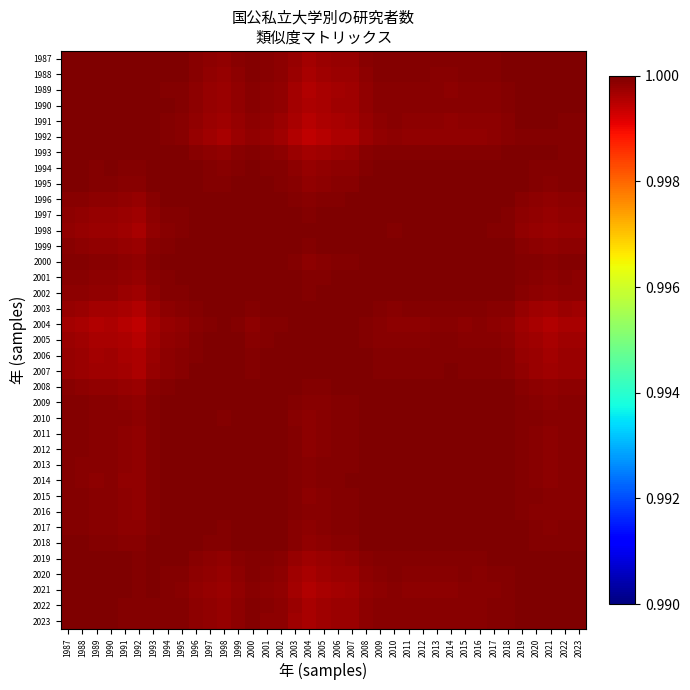

Reading right to left, extract all data points from this chart.

1987: 2023=1.0	2022=1.0	2021=1.0	2020=1.0	2019=1.0	2018=1.0	2017=1.0	2016=1.0	2015=1.0	2014=1.0	2013=1.0	2012=1.0	2011=1.0	2010=1.0	2009=1.0	2008=1.0	2007=1.0	2006=1.0	2005=1.0	2004=1.0	2003=1.0	2002=1.0	2001=1.0	2000=1.0	1999=1.0	1998=1.0	1997=1.0	1996=1.0	1995=1.0	1994=1.0	1993=1.0	1992=1.0	1991=1.0	1990=1.0	1989=1.0	1988=1.0	1987=1.0
1988: 2023=1.0	2022=1.0	2021=1.0	2020=1.0	2019=1.0	2018=1.0	2017=1.0	2016=1.0	2015=1.0	2014=1.0	2013=1.0	2012=1.0	2011=1.0	2010=1.0	2009=1.0	2008=1.0	2007=1.0	2006=1.0	2005=1.0	2004=1.0	2003=1.0	2002=1.0	2001=1.0	2000=1.0	1999=1.0	1998=1.0	1997=1.0	1996=1.0	1995=1.0	1994=1.0	1993=1.0	1992=1.0	1991=1.0	1990=1.0	1989=1.0	1988=1.0	1987=1.0
1989: 2023=1.0	2022=1.0	2021=1.0	2020=1.0	2019=1.0	2018=1.0	2017=1.0	2016=1.0	2015=1.0	2014=1.0	2013=1.0	2012=1.0	2011=1.0	2010=1.0	2009=1.0	2008=1.0	2007=1.0	2006=1.0	2005=1.0	2004=1.0	2003=1.0	2002=1.0	2001=1.0	2000=1.0	1999=1.0	1998=1.0	1997=1.0	1996=1.0	1995=1.0	1994=1.0	1993=1.0	1992=1.0	1991=1.0	1990=1.0	1989=1.0	1988=1.0	1987=1.0
1990: 2023=1.0	2022=1.0	2021=1.0	2020=1.0	2019=1.0	2018=1.0	2017=1.0	2016=1.0	2015=1.0	2014=1.0	2013=1.0	2012=1.0	2011=1.0	2010=1.0	2009=1.0	2008=1.0	2007=1.0	2006=1.0	2005=1.0	2004=1.0	2003=1.0	2002=1.0	2001=1.0	2000=1.0	1999=1.0	1998=1.0	1997=1.0	1996=1.0	1995=1.0	1994=1.0	1993=1.0	1992=1.0	1991=1.0	1990=1.0	1989=1.0	1988=1.0	1987=1.0
1991: 2023=1.0	2022=1.0	2021=1.0	2020=1.0	2019=1.0	2018=1.0	2017=1.0	2016=1.0	2015=1.0	2014=1.0	2013=1.0	2012=1.0	2011=1.0	2010=1.0	2009=1.0	2008=1.0	2007=1.0	2006=1.0	2005=1.0	2004=1.0	2003=1.0	2002=1.0	2001=1.0	2000=1.0	1999=1.0	1998=1.0	1997=1.0	1996=1.0	1995=1.0	1994=1.0	1993=1.0	1992=1.0	1991=1.0	1990=1.0	1989=1.0	1988=1.0	1987=1.0
1992: 2023=1.0	2022=1.0	2021=1.0	2020=1.0	2019=1.0	2018=1.0	2017=1.0	2016=1.0	2015=1.0	2014=1.0	2013=1.0	2012=1.0	2011=1.0	2010=1.0	2009=1.0	2008=1.0	2007=1.0	2006=1.0	2005=1.0	2004=1.0	2003=1.0	2002=1.0	2001=1.0	2000=1.0	1999=1.0	1998=1.0	1997=1.0	1996=1.0	1995=1.0	1994=1.0	1993=1.0	1992=1.0	1991=1.0	1990=1.0	1989=1.0	1988=1.0	1987=1.0
1993: 2023=1.0	2022=1.0	2021=1.0	2020=1.0	2019=1.0	2018=1.0	2017=1.0	2016=1.0	2015=1.0	2014=1.0	2013=1.0	2012=1.0	2011=1.0	2010=1.0	2009=1.0	2008=1.0	2007=1.0	2006=1.0	2005=1.0	2004=1.0	2003=1.0	2002=1.0	2001=1.0	2000=1.0	1999=1.0	1998=1.0	1997=1.0	1996=1.0	1995=1.0	1994=1.0	1993=1.0	1992=1.0	1991=1.0	1990=1.0	1989=1.0	1988=1.0	1987=1.0
1994: 2023=1.0	2022=1.0	2021=1.0	2020=1.0	2019=1.0	2018=1.0	2017=1.0	2016=1.0	2015=1.0	2014=1.0	2013=1.0	2012=1.0	2011=1.0	2010=1.0	2009=1.0	2008=1.0	2007=1.0	2006=1.0	2005=1.0	2004=1.0	2003=1.0	2002=1.0	2001=1.0	2000=1.0	1999=1.0	1998=1.0	1997=1.0	1996=1.0	1995=1.0	1994=1.0	1993=1.0	1992=1.0	1991=1.0	1990=1.0	1989=1.0	1988=1.0	1987=1.0
1995: 2023=1.0	2022=1.0	2021=1.0	2020=1.0	2019=1.0	2018=1.0	2017=1.0	2016=1.0	2015=1.0	2014=1.0	2013=1.0	2012=1.0	2011=1.0	2010=1.0	2009=1.0	2008=1.0	2007=1.0	2006=1.0	2005=1.0	2004=1.0	2003=1.0	2002=1.0	2001=1.0	2000=1.0	1999=1.0	1998=1.0	1997=1.0	1996=1.0	1995=1.0	1994=1.0	1993=1.0	1992=1.0	1991=1.0	1990=1.0	1989=1.0	1988=1.0	1987=1.0
1996: 2023=1.0	2022=1.0	2021=1.0	2020=1.0	2019=1.0	2018=1.0	2017=1.0	2016=1.0	2015=1.0	2014=1.0	2013=1.0	2012=1.0	2011=1.0	2010=1.0	2009=1.0	2008=1.0	2007=1.0	2006=1.0	2005=1.0	2004=1.0	2003=1.0	2002=1.0	2001=1.0	2000=1.0	1999=1.0	1998=1.0	1997=1.0	1996=1.0	1995=1.0	1994=1.0	1993=1.0	1992=1.0	1991=1.0	1990=1.0	1989=1.0	1988=1.0	1987=1.0
1997: 2023=1.0	2022=1.0	2021=1.0	2020=1.0	2019=1.0	2018=1.0	2017=1.0	2016=1.0	2015=1.0	2014=1.0	2013=1.0	2012=1.0	2011=1.0	2010=1.0	2009=1.0	2008=1.0	2007=1.0	2006=1.0	2005=1.0	2004=1.0	2003=1.0	2002=1.0	2001=1.0	2000=1.0	1999=1.0	1998=1.0	1997=1.0	1996=1.0	1995=1.0	1994=1.0	1993=1.0	1992=1.0	1991=1.0	1990=1.0	1989=1.0	1988=1.0	1987=1.0
1998: 2023=1.0	2022=1.0	2021=1.0	2020=1.0	2019=1.0	2018=1.0	2017=1.0	2016=1.0	2015=1.0	2014=1.0	2013=1.0	2012=1.0	2011=1.0	2010=1.0	2009=1.0	2008=1.0	2007=1.0	2006=1.0	2005=1.0	2004=1.0	2003=1.0	2002=1.0	2001=1.0	2000=1.0	1999=1.0	1998=1.0	1997=1.0	1996=1.0	1995=1.0	1994=1.0	1993=1.0	1992=1.0	1991=1.0	1990=1.0	1989=1.0	1988=1.0	1987=1.0
1999: 2023=1.0	2022=1.0	2021=1.0	2020=1.0	2019=1.0	2018=1.0	2017=1.0	2016=1.0	2015=1.0	2014=1.0	2013=1.0	2012=1.0	2011=1.0	2010=1.0	2009=1.0	2008=1.0	2007=1.0	2006=1.0	2005=1.0	2004=1.0	2003=1.0	2002=1.0	2001=1.0	2000=1.0	1999=1.0	1998=1.0	1997=1.0	1996=1.0	1995=1.0	1994=1.0	1993=1.0	1992=1.0	1991=1.0	1990=1.0	1989=1.0	1988=1.0	1987=1.0
2000: 2023=1.0	2022=1.0	2021=1.0	2020=1.0	2019=1.0	2018=1.0	2017=1.0	2016=1.0	2015=1.0	2014=1.0	2013=1.0	2012=1.0	2011=1.0	2010=1.0	2009=1.0	2008=1.0	2007=1.0	2006=1.0	2005=1.0	2004=1.0	2003=1.0	2002=1.0	2001=1.0	2000=1.0	1999=1.0	1998=1.0	1997=1.0	1996=1.0	1995=1.0	1994=1.0	1993=1.0	1992=1.0	1991=1.0	1990=1.0	1989=1.0	1988=1.0	1987=1.0
2001: 2023=1.0	2022=1.0	2021=1.0	2020=1.0	2019=1.0	2018=1.0	2017=1.0	2016=1.0	2015=1.0	2014=1.0	2013=1.0	2012=1.0	2011=1.0	2010=1.0	2009=1.0	2008=1.0	2007=1.0	2006=1.0	2005=1.0	2004=1.0	2003=1.0	2002=1.0	2001=1.0	2000=1.0	1999=1.0	1998=1.0	1997=1.0	1996=1.0	1995=1.0	1994=1.0	1993=1.0	1992=1.0	1991=1.0	1990=1.0	1989=1.0	1988=1.0	1987=1.0
2002: 2023=1.0	2022=1.0	2021=1.0	2020=1.0	2019=1.0	2018=1.0	2017=1.0	2016=1.0	2015=1.0	2014=1.0	2013=1.0	2012=1.0	2011=1.0	2010=1.0	2009=1.0	2008=1.0	2007=1.0	2006=1.0	2005=1.0	2004=1.0	2003=1.0	2002=1.0	2001=1.0	2000=1.0	1999=1.0	1998=1.0	1997=1.0	1996=1.0	1995=1.0	1994=1.0	1993=1.0	1992=1.0	1991=1.0	1990=1.0	1989=1.0	1988=1.0	1987=1.0
2003: 2023=1.0	2022=1.0	2021=1.0	2020=1.0	2019=1.0	2018=1.0	2017=1.0	2016=1.0	2015=1.0	2014=1.0	2013=1.0	2012=1.0	2011=1.0	2010=1.0	2009=1.0	2008=1.0	2007=1.0	2006=1.0	2005=1.0	2004=1.0	2003=1.0	2002=1.0	2001=1.0	2000=1.0	1999=1.0	1998=1.0	1997=1.0	1996=1.0	1995=1.0	1994=1.0	1993=1.0	1992=1.0	1991=1.0	1990=1.0	1989=1.0	1988=1.0	1987=1.0
2004: 2023=1.0	2022=1.0	2021=1.0	2020=1.0	2019=1.0	2018=1.0	2017=1.0	2016=1.0	2015=1.0	2014=1.0	2013=1.0	2012=1.0	2011=1.0	2010=1.0	2009=1.0	2008=1.0	2007=1.0	2006=1.0	2005=1.0	2004=1.0	2003=1.0	2002=1.0	2001=1.0	2000=1.0	1999=1.0	1998=1.0	1997=1.0	1996=1.0	1995=1.0	1994=1.0	1993=1.0	1992=1.0	1991=1.0	1990=1.0	1989=1.0	1988=1.0	1987=1.0
2005: 2023=1.0	2022=1.0	2021=1.0	2020=1.0	2019=1.0	2018=1.0	2017=1.0	2016=1.0	2015=1.0	2014=1.0	2013=1.0	2012=1.0	2011=1.0	2010=1.0	2009=1.0	2008=1.0	2007=1.0	2006=1.0	2005=1.0	2004=1.0	2003=1.0	2002=1.0	2001=1.0	2000=1.0	1999=1.0	1998=1.0	1997=1.0	1996=1.0	1995=1.0	1994=1.0	1993=1.0	1992=1.0	1991=1.0	1990=1.0	1989=1.0	1988=1.0	1987=1.0
2006: 2023=1.0	2022=1.0	2021=1.0	2020=1.0	2019=1.0	2018=1.0	2017=1.0	2016=1.0	2015=1.0	2014=1.0	2013=1.0	2012=1.0	2011=1.0	2010=1.0	2009=1.0	2008=1.0	2007=1.0	2006=1.0	2005=1.0	2004=1.0	2003=1.0	2002=1.0	2001=1.0	2000=1.0	1999=1.0	1998=1.0	1997=1.0	1996=1.0	1995=1.0	1994=1.0	1993=1.0	1992=1.0	1991=1.0	1990=1.0	1989=1.0	1988=1.0	1987=1.0
2007: 2023=1.0	2022=1.0	2021=1.0	2020=1.0	2019=1.0	2018=1.0	2017=1.0	2016=1.0	2015=1.0	2014=1.0	2013=1.0	2012=1.0	2011=1.0	2010=1.0	2009=1.0	2008=1.0	2007=1.0	2006=1.0	2005=1.0	2004=1.0	2003=1.0	2002=1.0	2001=1.0	2000=1.0	1999=1.0	1998=1.0	1997=1.0	1996=1.0	1995=1.0	1994=1.0	1993=1.0	1992=1.0	1991=1.0	1990=1.0	1989=1.0	1988=1.0	1987=1.0
2008: 2023=1.0	2022=1.0	2021=1.0	2020=1.0	2019=1.0	2018=1.0	2017=1.0	2016=1.0	2015=1.0	2014=1.0	2013=1.0	2012=1.0	2011=1.0	2010=1.0	2009=1.0	2008=1.0	2007=1.0	2006=1.0	2005=1.0	2004=1.0	2003=1.0	2002=1.0	2001=1.0	2000=1.0	1999=1.0	1998=1.0	1997=1.0	1996=1.0	1995=1.0	1994=1.0	1993=1.0	1992=1.0	1991=1.0	1990=1.0	1989=1.0	1988=1.0	1987=1.0
2009: 2023=1.0	2022=1.0	2021=1.0	2020=1.0	2019=1.0	2018=1.0	2017=1.0	2016=1.0	2015=1.0	2014=1.0	2013=1.0	2012=1.0	2011=1.0	2010=1.0	2009=1.0	2008=1.0	2007=1.0	2006=1.0	2005=1.0	2004=1.0	2003=1.0	2002=1.0	2001=1.0	2000=1.0	1999=1.0	1998=1.0	1997=1.0	1996=1.0	1995=1.0	1994=1.0	1993=1.0	1992=1.0	1991=1.0	1990=1.0	1989=1.0	1988=1.0	1987=1.0
2010: 2023=1.0	2022=1.0	2021=1.0	2020=1.0	2019=1.0	2018=1.0	2017=1.0	2016=1.0	2015=1.0	2014=1.0	2013=1.0	2012=1.0	2011=1.0	2010=1.0	2009=1.0	2008=1.0	2007=1.0	2006=1.0	2005=1.0	2004=1.0	2003=1.0	2002=1.0	2001=1.0	2000=1.0	1999=1.0	1998=1.0	1997=1.0	1996=1.0	1995=1.0	1994=1.0	1993=1.0	1992=1.0	1991=1.0	1990=1.0	1989=1.0	1988=1.0	1987=1.0
2011: 2023=1.0	2022=1.0	2021=1.0	2020=1.0	2019=1.0	2018=1.0	2017=1.0	2016=1.0	2015=1.0	2014=1.0	2013=1.0	2012=1.0	2011=1.0	2010=1.0	2009=1.0	2008=1.0	2007=1.0	2006=1.0	2005=1.0	2004=1.0	2003=1.0	2002=1.0	2001=1.0	2000=1.0	1999=1.0	1998=1.0	1997=1.0	1996=1.0	1995=1.0	1994=1.0	1993=1.0	1992=1.0	1991=1.0	1990=1.0	1989=1.0	1988=1.0	1987=1.0
2012: 2023=1.0	2022=1.0	2021=1.0	2020=1.0	2019=1.0	2018=1.0	2017=1.0	2016=1.0	2015=1.0	2014=1.0	2013=1.0	2012=1.0	2011=1.0	2010=1.0	2009=1.0	2008=1.0	2007=1.0	2006=1.0	2005=1.0	2004=1.0	2003=1.0	2002=1.0	2001=1.0	2000=1.0	1999=1.0	1998=1.0	1997=1.0	1996=1.0	1995=1.0	1994=1.0	1993=1.0	1992=1.0	1991=1.0	1990=1.0	1989=1.0	1988=1.0	1987=1.0
2013: 2023=1.0	2022=1.0	2021=1.0	2020=1.0	2019=1.0	2018=1.0	2017=1.0	2016=1.0	2015=1.0	2014=1.0	2013=1.0	2012=1.0	2011=1.0	2010=1.0	2009=1.0	2008=1.0	2007=1.0	2006=1.0	2005=1.0	2004=1.0	2003=1.0	2002=1.0	2001=1.0	2000=1.0	1999=1.0	1998=1.0	1997=1.0	1996=1.0	1995=1.0	1994=1.0	1993=1.0	1992=1.0	1991=1.0	1990=1.0	1989=1.0	1988=1.0	1987=1.0
2014: 2023=1.0	2022=1.0	2021=1.0	2020=1.0	2019=1.0	2018=1.0	2017=1.0	2016=1.0	2015=1.0	2014=1.0	2013=1.0	2012=1.0	2011=1.0	2010=1.0	2009=1.0	2008=1.0	2007=1.0	2006=1.0	2005=1.0	2004=1.0	2003=1.0	2002=1.0	2001=1.0	2000=1.0	1999=1.0	1998=1.0	1997=1.0	1996=1.0	1995=1.0	1994=1.0	1993=1.0	1992=1.0	1991=1.0	1990=1.0	1989=1.0	1988=1.0	1987=1.0
2015: 2023=1.0	2022=1.0	2021=1.0	2020=1.0	2019=1.0	2018=1.0	2017=1.0	2016=1.0	2015=1.0	2014=1.0	2013=1.0	2012=1.0	2011=1.0	2010=1.0	2009=1.0	2008=1.0	2007=1.0	2006=1.0	2005=1.0	2004=1.0	2003=1.0	2002=1.0	2001=1.0	2000=1.0	1999=1.0	1998=1.0	1997=1.0	1996=1.0	1995=1.0	1994=1.0	1993=1.0	1992=1.0	1991=1.0	1990=1.0	1989=1.0	1988=1.0	1987=1.0
2016: 2023=1.0	2022=1.0	2021=1.0	2020=1.0	2019=1.0	2018=1.0	2017=1.0	2016=1.0	2015=1.0	2014=1.0	2013=1.0	2012=1.0	2011=1.0	2010=1.0	2009=1.0	2008=1.0	2007=1.0	2006=1.0	2005=1.0	2004=1.0	2003=1.0	2002=1.0	2001=1.0	2000=1.0	1999=1.0	1998=1.0	1997=1.0	1996=1.0	1995=1.0	1994=1.0	1993=1.0	1992=1.0	1991=1.0	1990=1.0	1989=1.0	1988=1.0	1987=1.0
2017: 2023=1.0	2022=1.0	2021=1.0	2020=1.0	2019=1.0	2018=1.0	2017=1.0	2016=1.0	2015=1.0	2014=1.0	2013=1.0	2012=1.0	2011=1.0	2010=1.0	2009=1.0	2008=1.0	2007=1.0	2006=1.0	2005=1.0	2004=1.0	2003=1.0	2002=1.0	2001=1.0	2000=1.0	1999=1.0	1998=1.0	1997=1.0	1996=1.0	1995=1.0	1994=1.0	1993=1.0	1992=1.0	1991=1.0	1990=1.0	1989=1.0	1988=1.0	1987=1.0
2018: 2023=1.0	2022=1.0	2021=1.0	2020=1.0	2019=1.0	2018=1.0	2017=1.0	2016=1.0	2015=1.0	2014=1.0	2013=1.0	2012=1.0	2011=1.0	2010=1.0	2009=1.0	2008=1.0	2007=1.0	2006=1.0	2005=1.0	2004=1.0	2003=1.0	2002=1.0	2001=1.0	2000=1.0	1999=1.0	1998=1.0	1997=1.0	1996=1.0	1995=1.0	1994=1.0	1993=1.0	1992=1.0	1991=1.0	1990=1.0	1989=1.0	1988=1.0	1987=1.0
2019: 2023=1.0	2022=1.0	2021=1.0	2020=1.0	2019=1.0	2018=1.0	2017=1.0	2016=1.0	2015=1.0	2014=1.0	2013=1.0	2012=1.0	2011=1.0	2010=1.0	2009=1.0	2008=1.0	2007=1.0	2006=1.0	2005=1.0	2004=1.0	2003=1.0	2002=1.0	2001=1.0	2000=1.0	1999=1.0	1998=1.0	1997=1.0	1996=1.0	1995=1.0	1994=1.0	1993=1.0	1992=1.0	1991=1.0	1990=1.0	1989=1.0	1988=1.0	1987=1.0
2020: 2023=1.0	2022=1.0	2021=1.0	2020=1.0	2019=1.0	2018=1.0	2017=1.0	2016=1.0	2015=1.0	2014=1.0	2013=1.0	2012=1.0	2011=1.0	2010=1.0	2009=1.0	2008=1.0	2007=1.0	2006=1.0	2005=1.0	2004=1.0	2003=1.0	2002=1.0	2001=1.0	2000=1.0	1999=1.0	1998=1.0	1997=1.0	1996=1.0	1995=1.0	1994=1.0	1993=1.0	1992=1.0	1991=1.0	1990=1.0	1989=1.0	1988=1.0	1987=1.0
2021: 2023=1.0	2022=1.0	2021=1.0	2020=1.0	2019=1.0	2018=1.0	2017=1.0	2016=1.0	2015=1.0	2014=1.0	2013=1.0	2012=1.0	2011=1.0	2010=1.0	2009=1.0	2008=1.0	2007=1.0	2006=1.0	2005=1.0	2004=1.0	2003=1.0	2002=1.0	2001=1.0	2000=1.0	1999=1.0	1998=1.0	1997=1.0	1996=1.0	1995=1.0	1994=1.0	1993=1.0	1992=1.0	1991=1.0	1990=1.0	1989=1.0	1988=1.0	1987=1.0
2022: 2023=1.0	2022=1.0	2021=1.0	2020=1.0	2019=1.0	2018=1.0	2017=1.0	2016=1.0	2015=1.0	2014=1.0	2013=1.0	2012=1.0	2011=1.0	2010=1.0	2009=1.0	2008=1.0	2007=1.0	2006=1.0	2005=1.0	2004=1.0	2003=1.0	2002=1.0	2001=1.0	2000=1.0	1999=1.0	1998=1.0	1997=1.0	1996=1.0	1995=1.0	1994=1.0	1993=1.0	1992=1.0	1991=1.0	1990=1.0	1989=1.0	1988=1.0	1987=1.0
2023: 2023=1.0	2022=1.0	2021=1.0	2020=1.0	2019=1.0	2018=1.0	2017=1.0	2016=1.0	2015=1.0	2014=1.0	2013=1.0	2012=1.0	2011=1.0	2010=1.0	2009=1.0	2008=1.0	2007=1.0	2006=1.0	2005=1.0	2004=1.0	2003=1.0	2002=1.0	2001=1.0	2000=1.0	1999=1.0	1998=1.0	1997=1.0	1996=1.0	1995=1.0	1994=1.0	1993=1.0	1992=1.0	1991=1.0	1990=1.0	1989=1.0	1988=1.0	1987=1.0